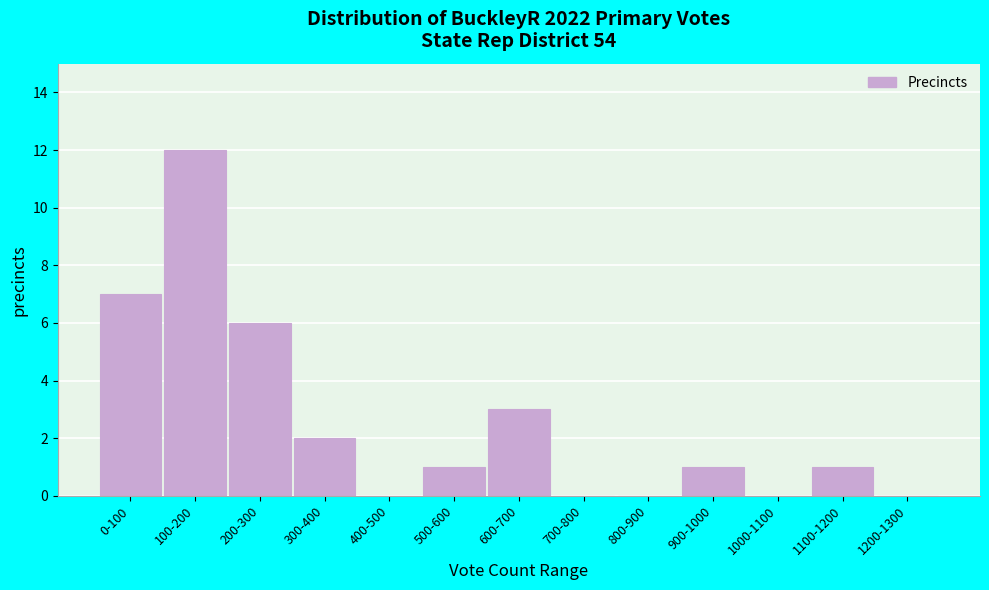

Reading left to right, list all the values displayed in this chart.

0-100=7	100-200=12	200-300=6	300-400=2	400-500=0	500-600=1	600-700=3	700-800=0	800-900=0	900-1000=1	1000-1100=0	1100-1200=1	1200-1300=0